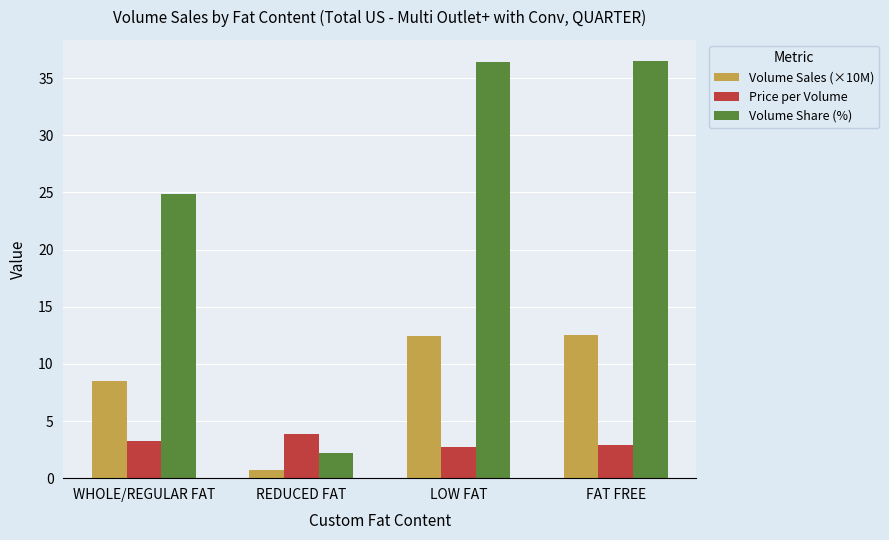

What is the average value of the Volume Sales (×10M) series?

8.5